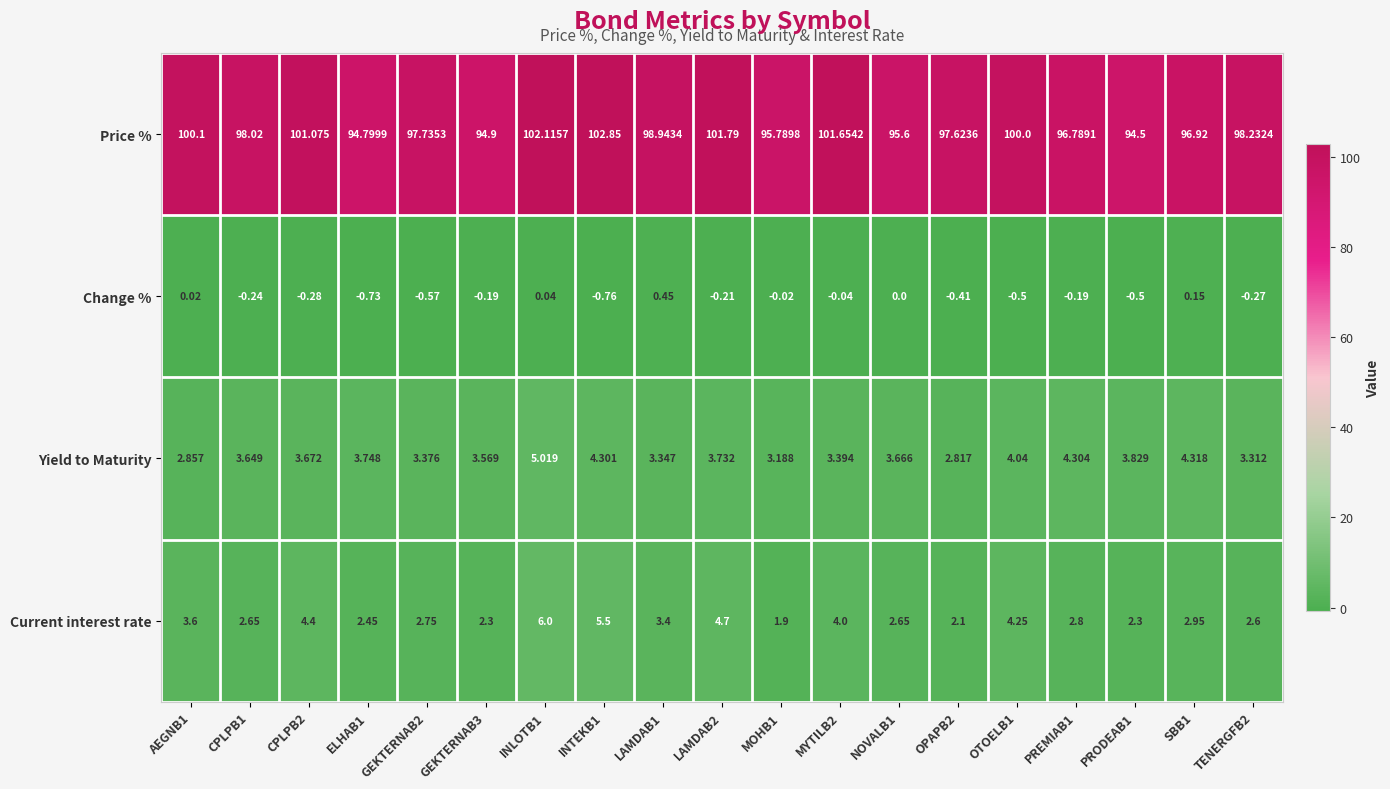

Which series has the largest range (max minus min)?

Price %